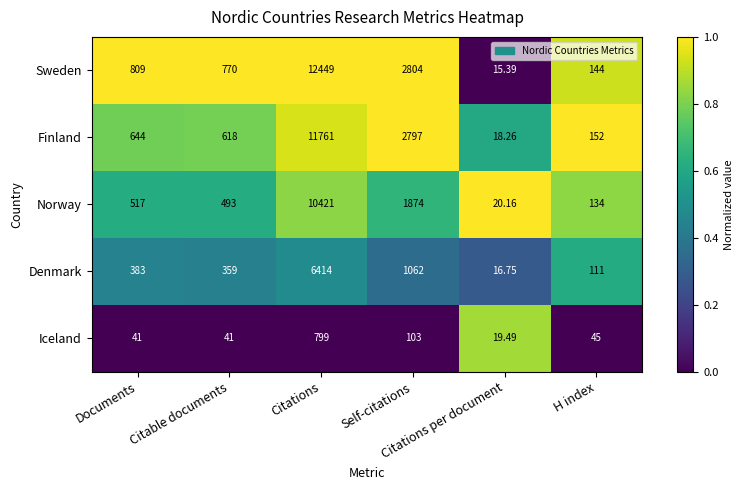

List the series in order of their peak value, lowest first.

Iceland, Denmark, Norway, Finland, Sweden